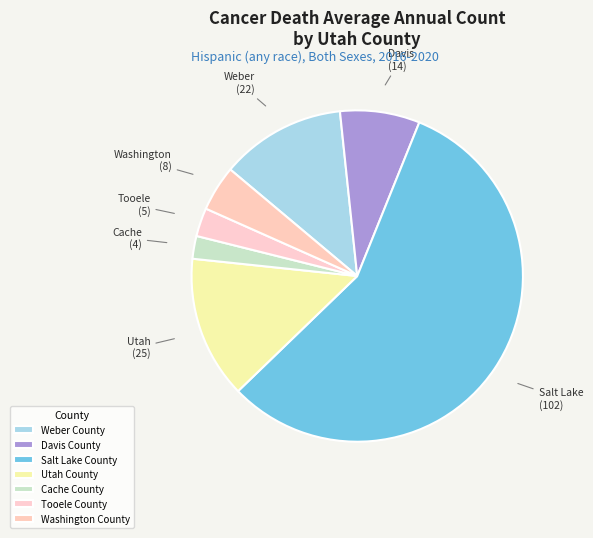

How many slices are in this pie chart?

7